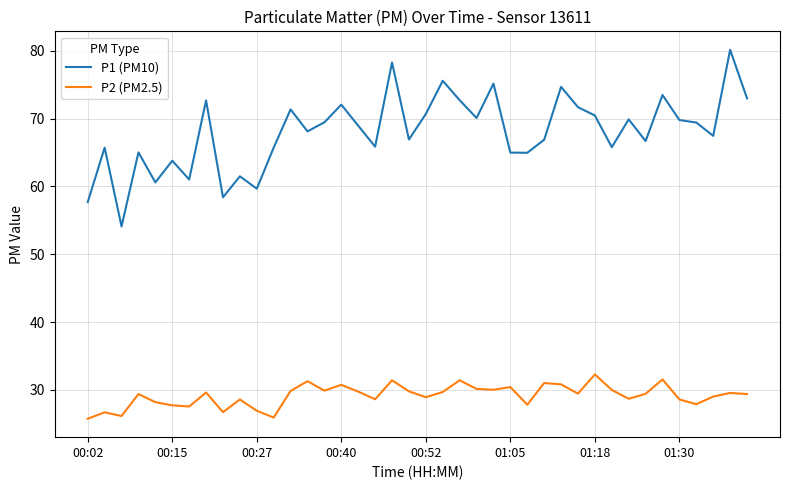

True or false: P2 (PM2.5) and P1 (PM10) cross at least once.

False